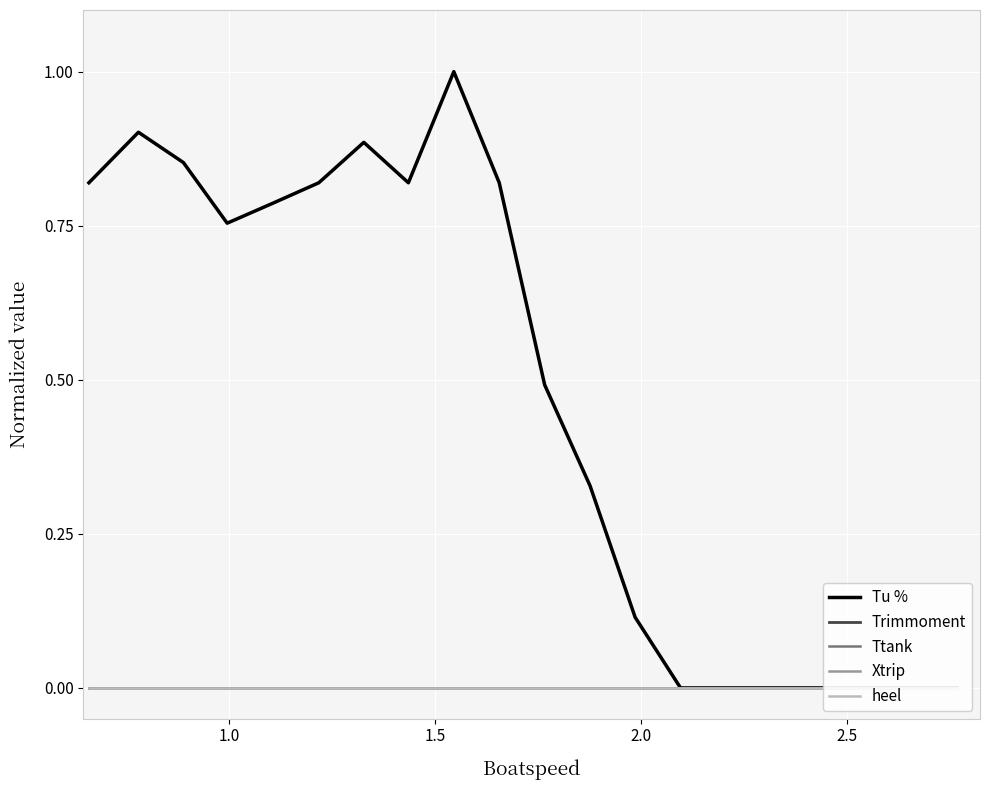

Is the value of Xtrip at 8 greater than the value of Trimmoment at 2.0?

No